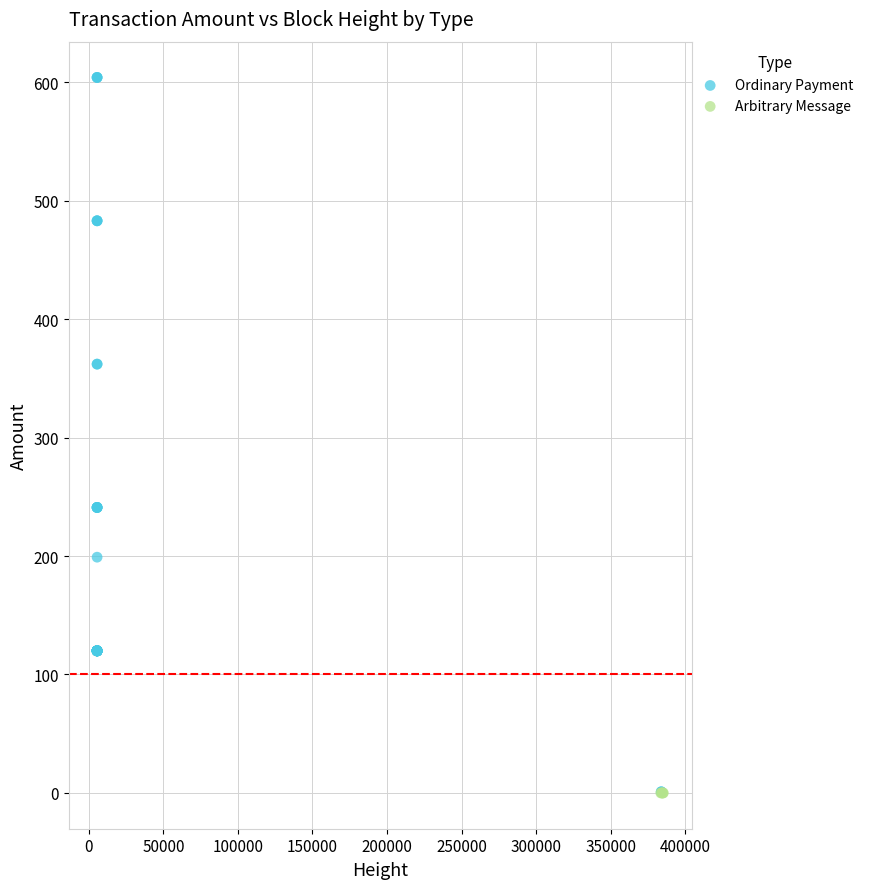

Which series contains the highest Y value?

Ordinary Payment